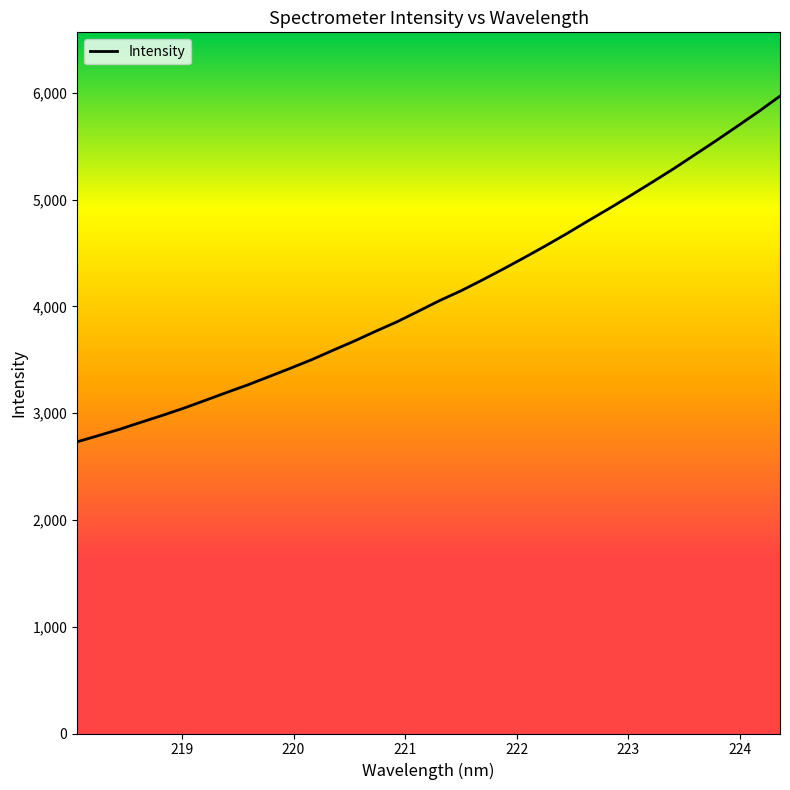

True or false: there are more than 2 points higher than both neighbors.

False